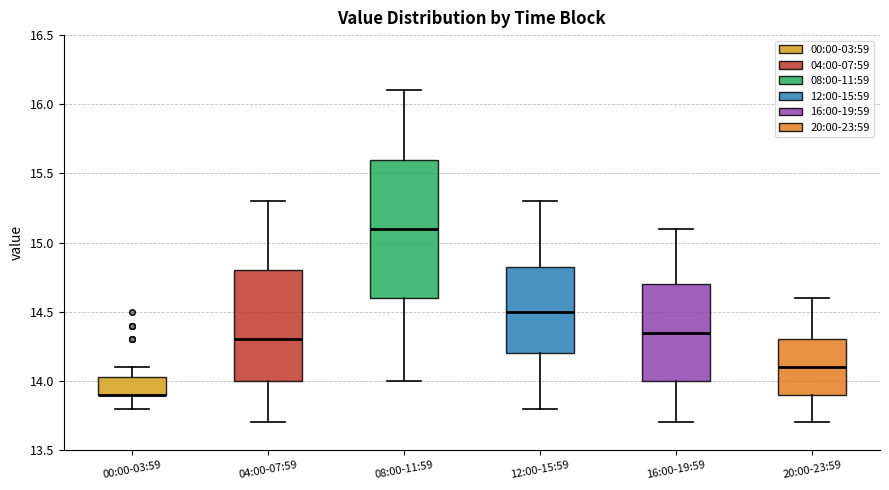

Where does the upper whisker of the box for 16:00-19:59 end on the y-axis? The values are not printed on the chart, so give them approximately, as read against the axis.

15.10